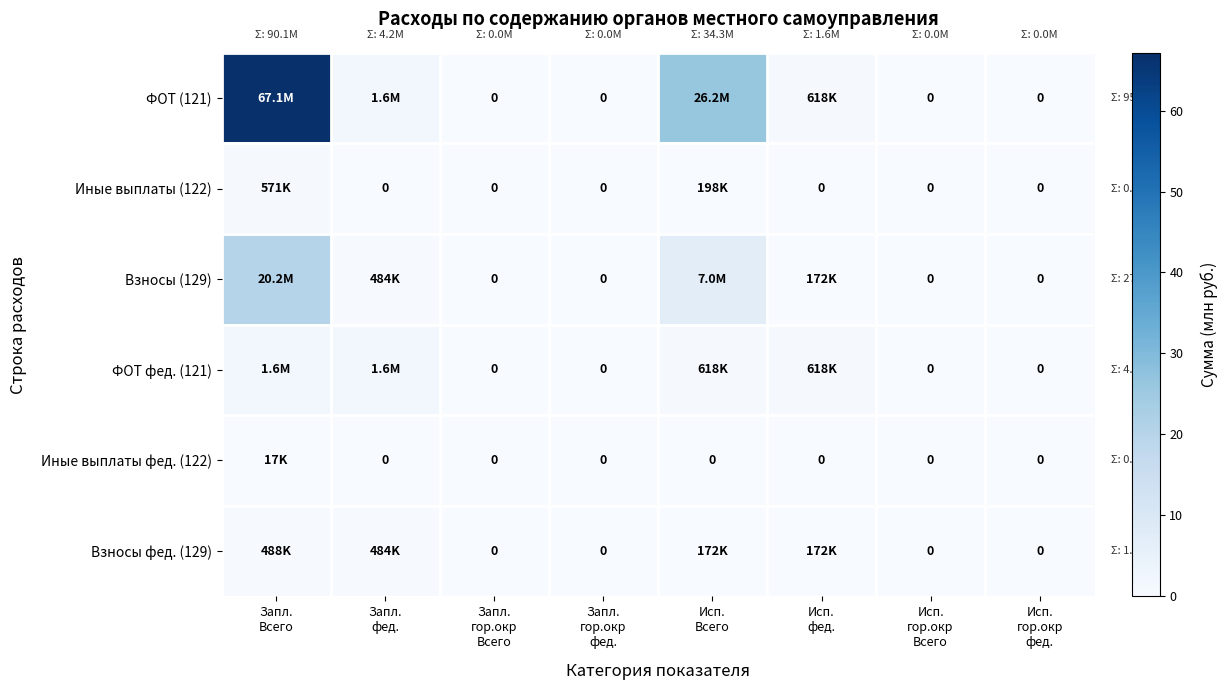

Which category has the lowest value in the Иные выплаты (122) series?

Запл. фед.